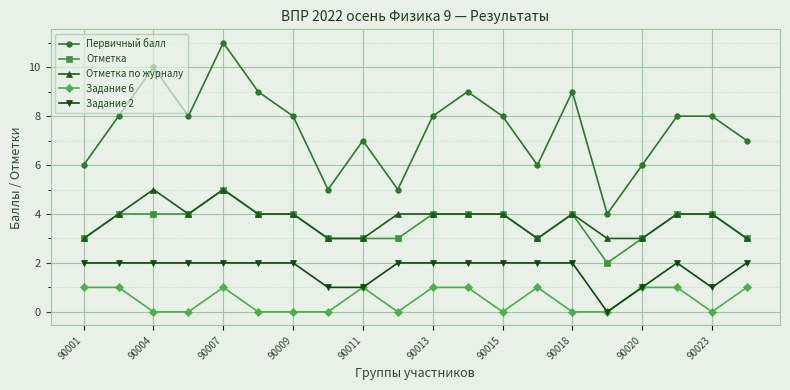

Reading left to right, list all the values displayed in this chart.

Первичный балл: 6	8	10	8	11	9	8	5	7	5	8	9	8	6	9	4	6	8	8	7
Отметка: 3	4	4	4	5	4	4	3	3	3	4	4	4	3	4	2	3	4	4	3
Отметка по журналу: 3	4	5	4	5	4	4	3	3	4	4	4	4	3	4	3	3	4	4	3
Задание 6: 1	1	0	0	1	0	0	0	1	0	1	1	0	1	0	0	1	1	0	1
Задание 2: 2	2	2	2	2	2	2	1	1	2	2	2	2	2	2	0	1	2	1	2